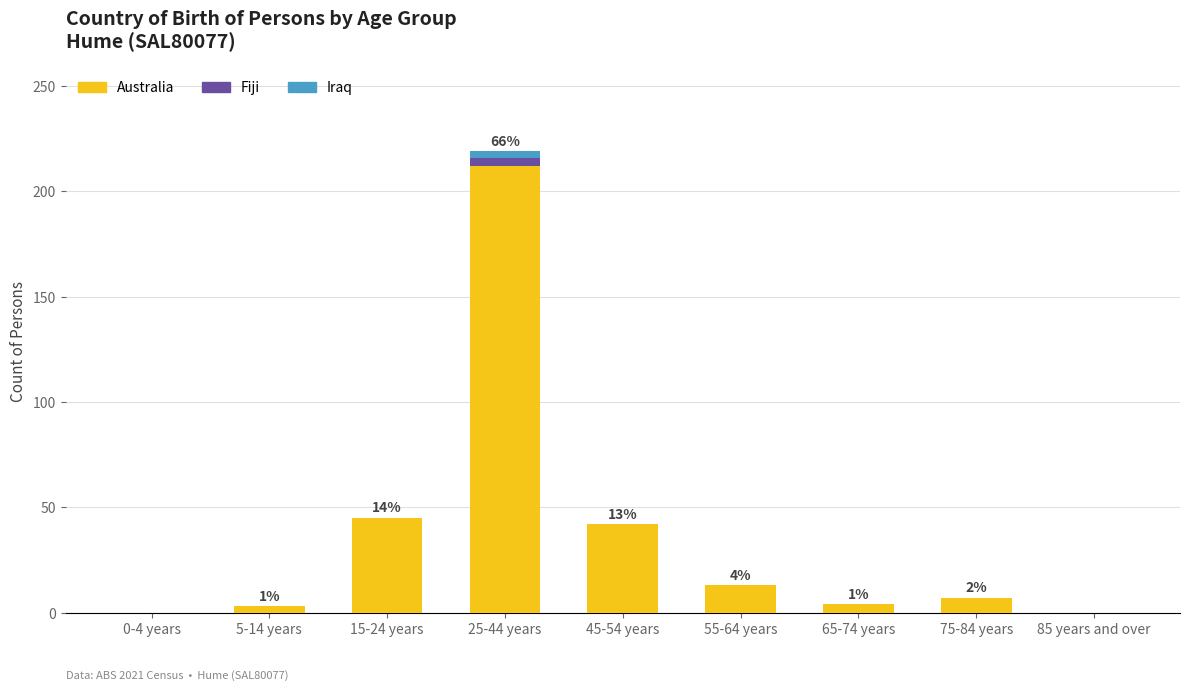

At which category is the sum across all series the highest?

25-44 years